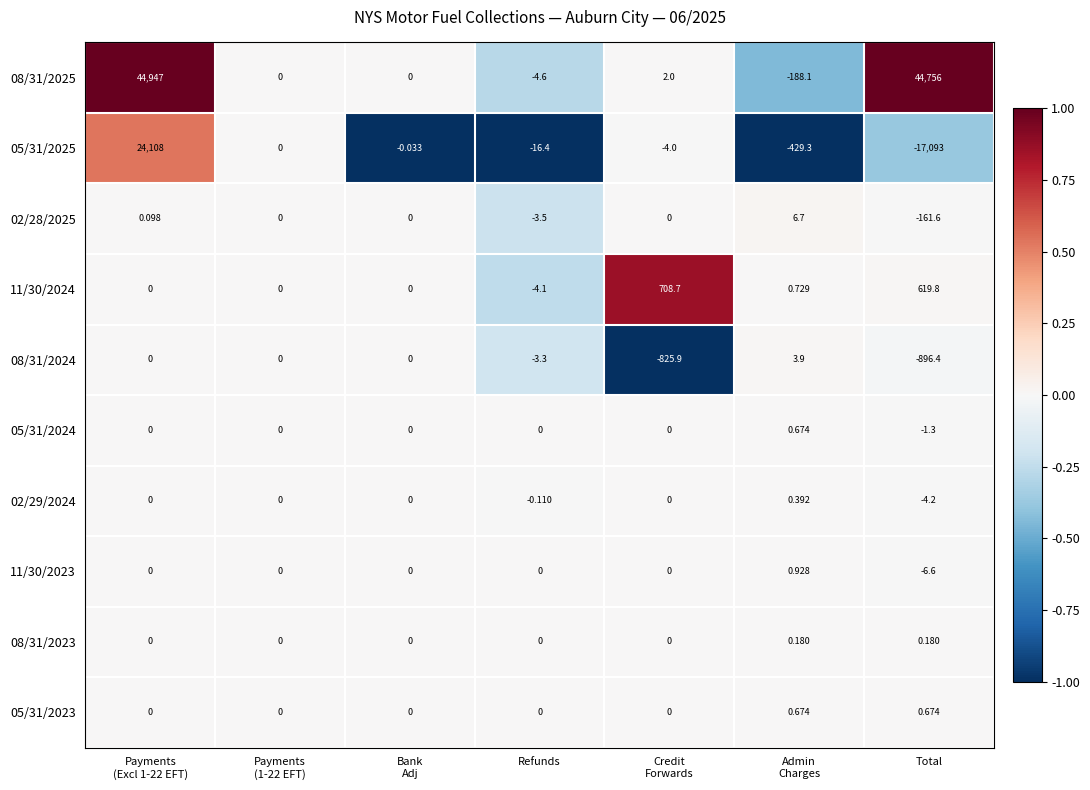

Which series changed the most between Credit
Forwards and Admin
Charges?

08/31/2024